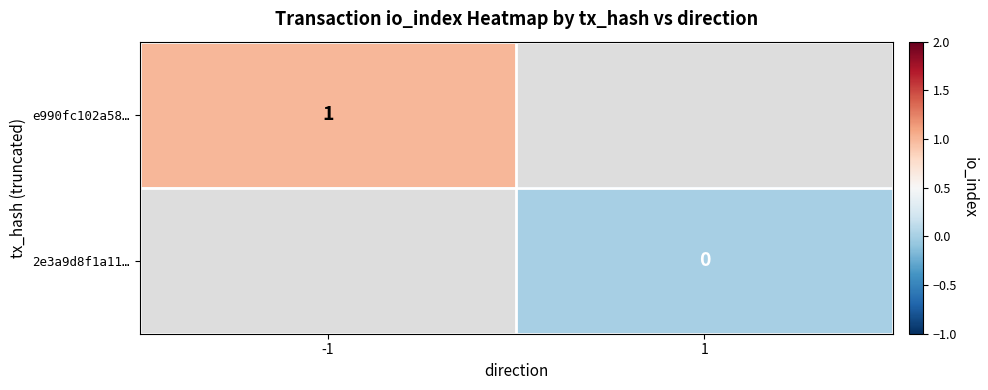

Is the value of e990fc102a58… at -1 greater than the value of 2e3a9d8f1a11… at 1?

Yes